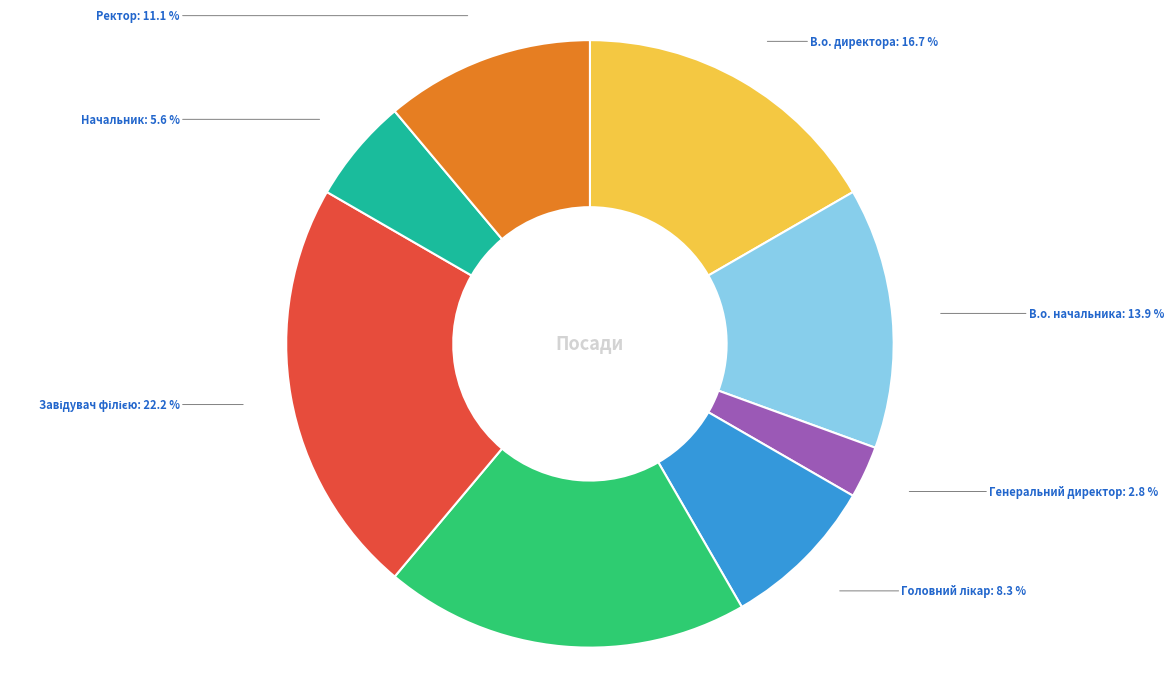

Is it true that Генеральний директор is 3% of the pie?

True